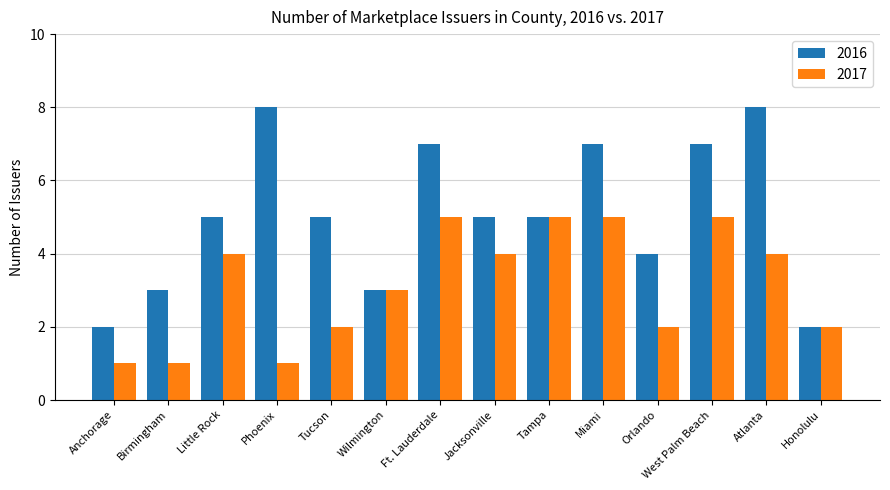

Rank the series by their maximum value, from highest to lowest.

2016, 2017